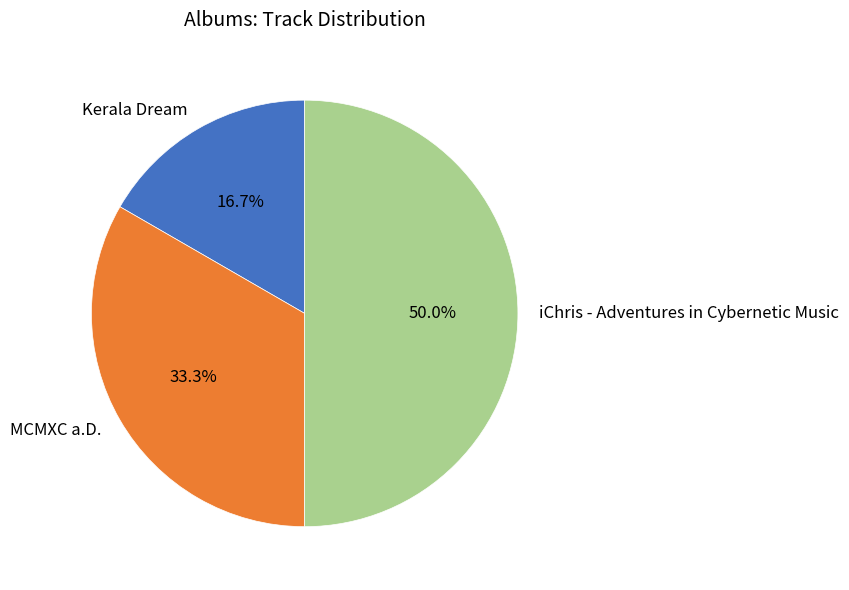

Does MCMXC a.D. represent more than half of the total?

No